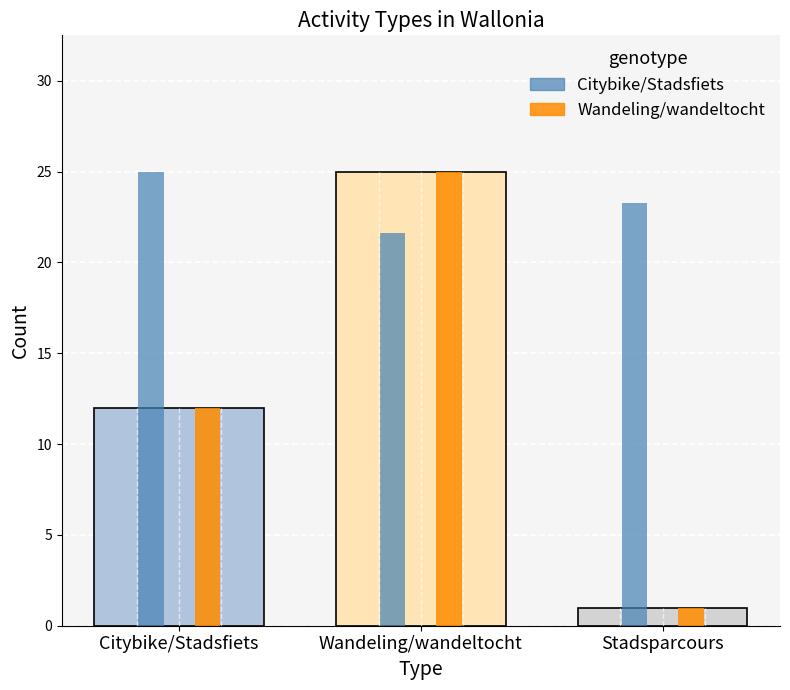

At Citybike/Stadsfiets, list the series in order from smallest to largest.

Wandeling/wandeltocht, Citybike/Stadsfiets